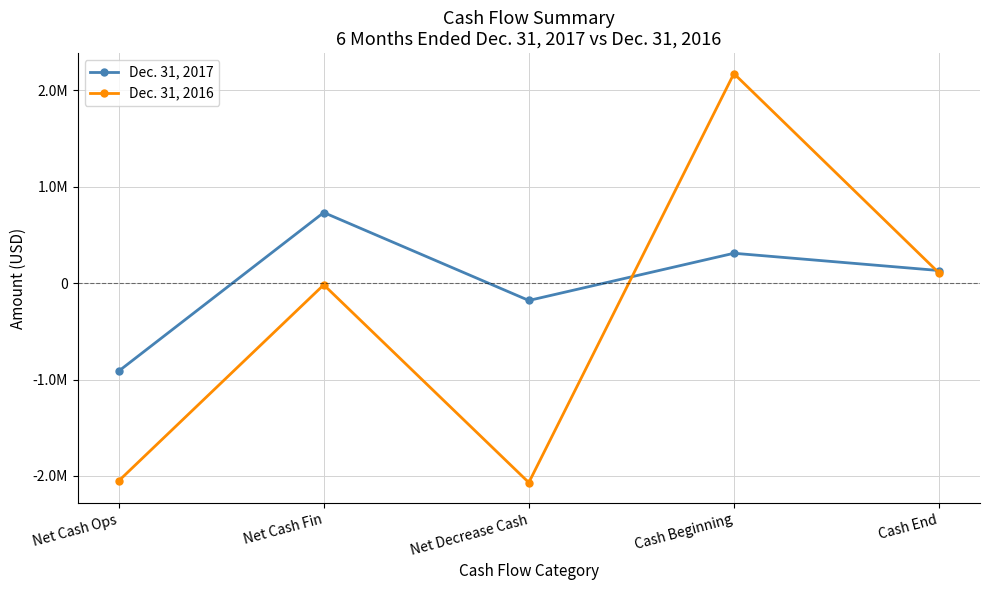

Does the chart have visible grid lines?

Yes